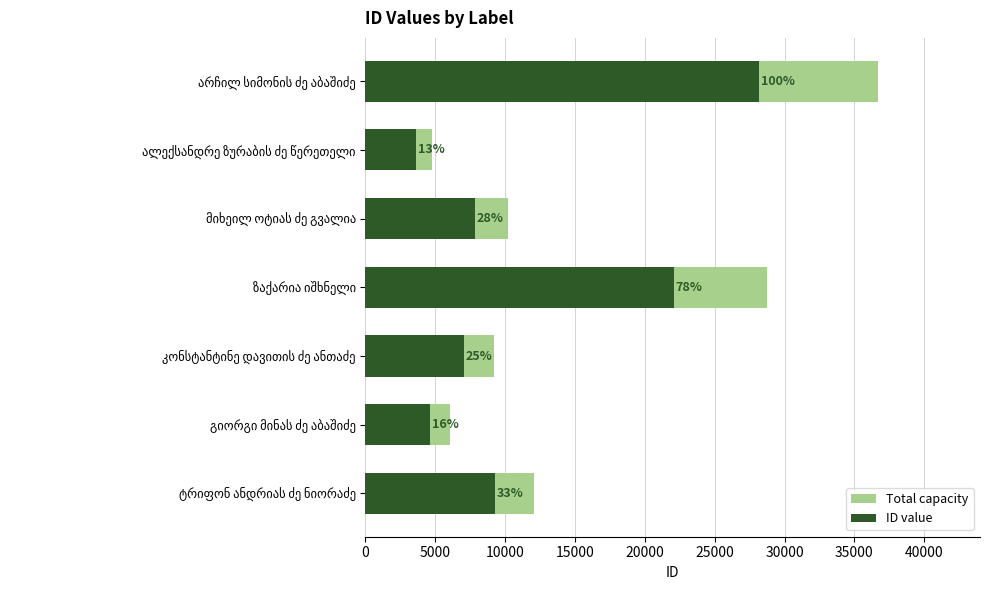

Reading left to right, list all the values displayed in this chart.

Total capacity: 36657.4	4738.5	10207.6	28735.2	9202.7	6022.9	12093.9
ID value: 28198.0	3645.0	7852.0	22104.0	7079.0	4633.0	9303.0